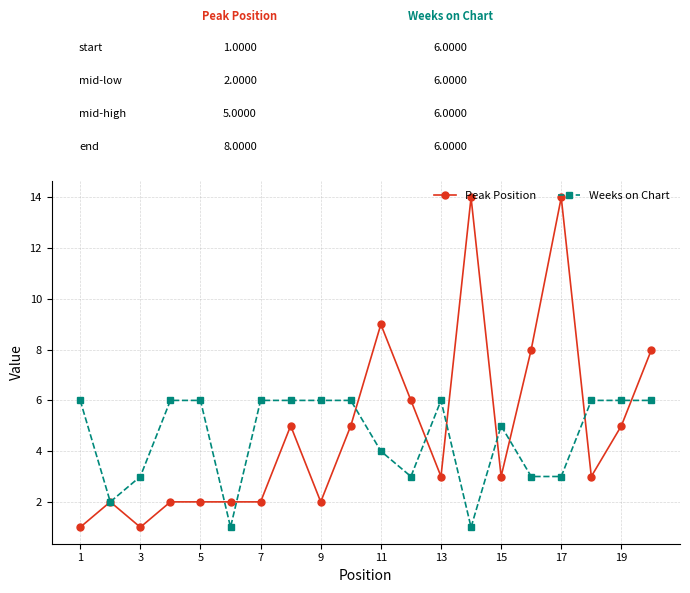

Is this an area chart (filled region under the line)?

No